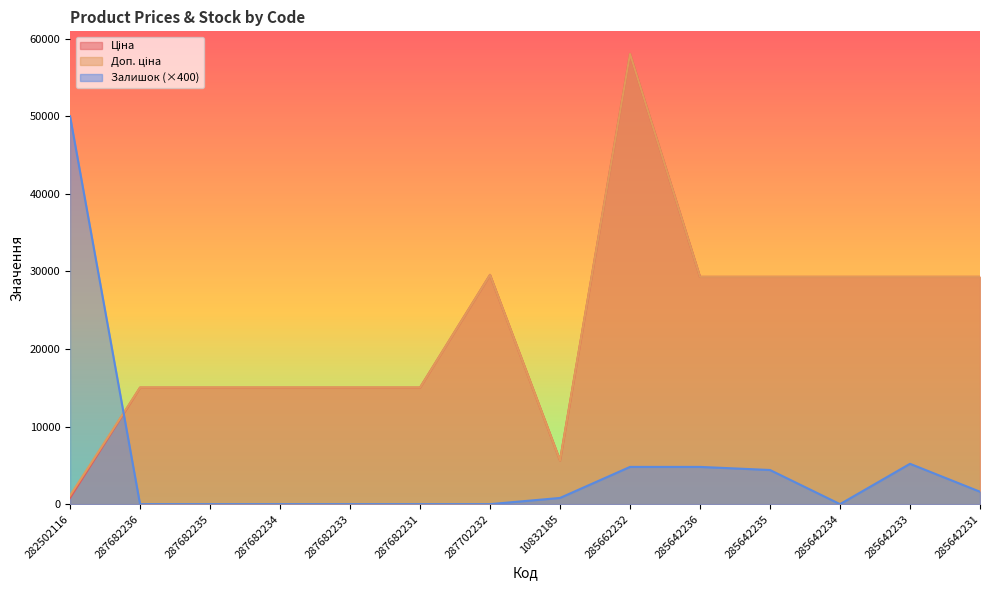

Reading right to left, list all the values displayed in this chart.

Ціна: 285642231=29294.9	285642233=29294.9	285642234=29294.9	285642235=29294.9	285642236=29294.9	285662232=58037.0	10832185=5636.0	287702232=29548.9	287682231=15019.2	287682233=15019.2	287682234=15019.2	287682235=15019.2	287682236=15019.2	282502116=813.0
Доп. ціна: 285642231=29294.9	285642233=29294.9	285642234=29294.9	285642235=29294.9	285642236=29294.9	285662232=58037.0	10832185=5636.0	287702232=29548.9	287682231=15019.2	287682233=15019.2	287682234=15019.2	287682235=15019.2	287682236=15019.2	282502116=1101.8
Залишок: 285642231=1600.0	285642233=5200.0	285642234=0.0	285642235=4400.0	285642236=4800.0	285662232=4800.0	10832185=800.0	287702232=0.0	287682231=0.0	287682233=0.0	287682234=0.0	287682235=0.0	287682236=0.0	282502116=50000.0